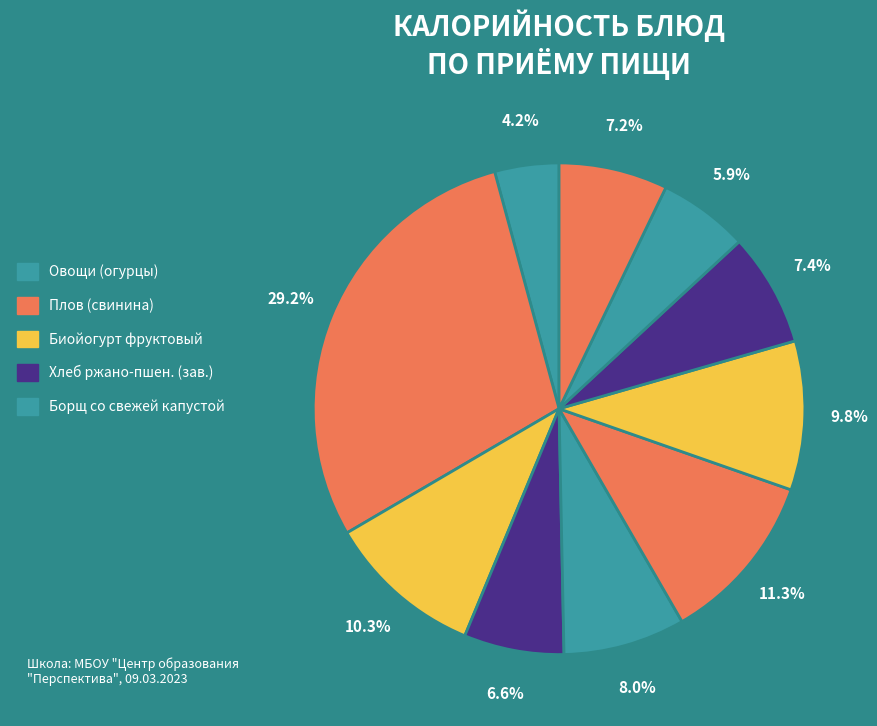

Count the number of slices in the pie.

10